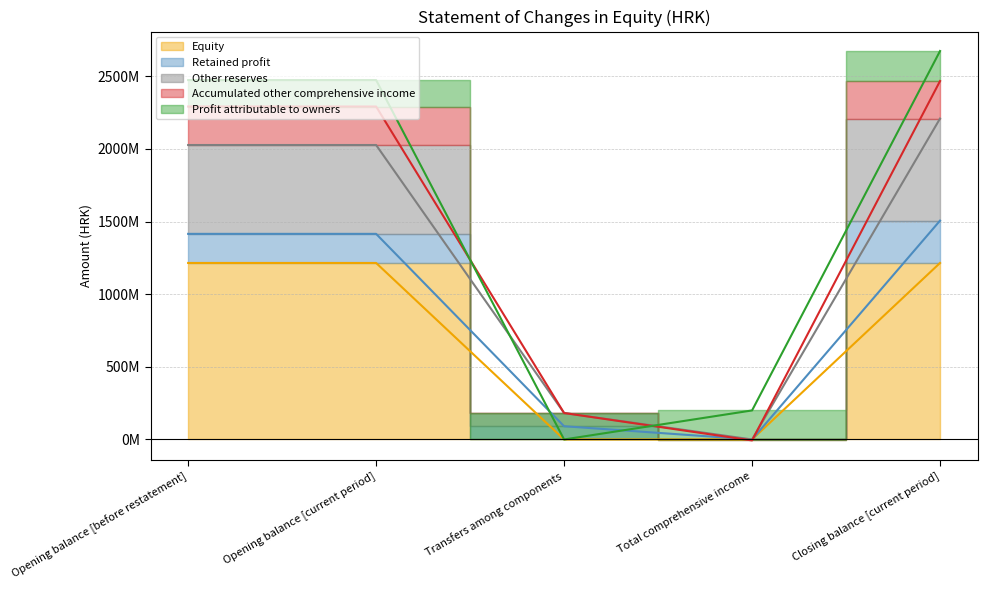

What position from the left is Opening balance [current period]?

2